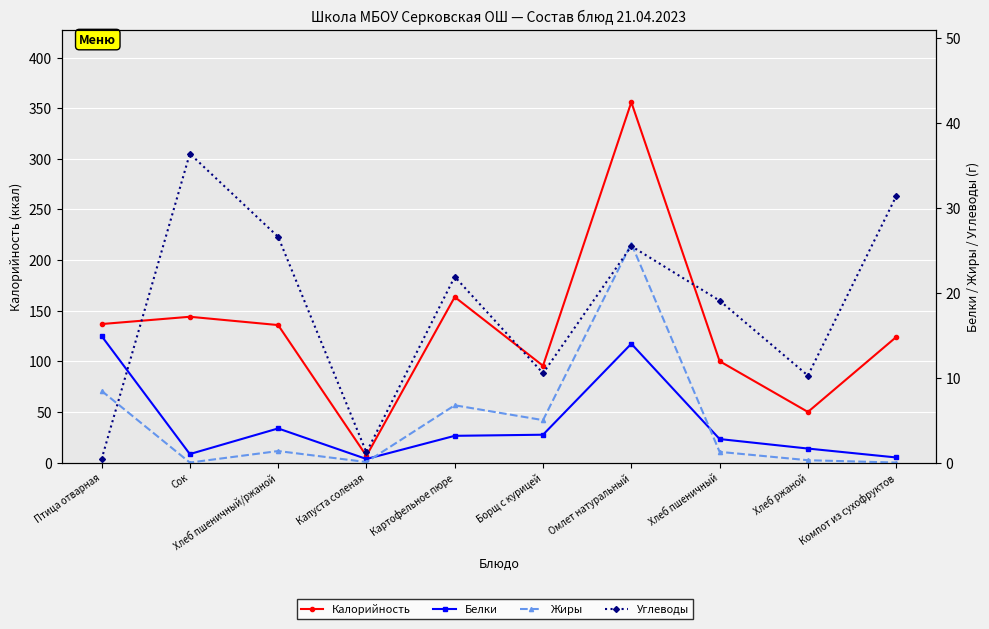

What is the total value across all series at Капуста соленая?

8.3